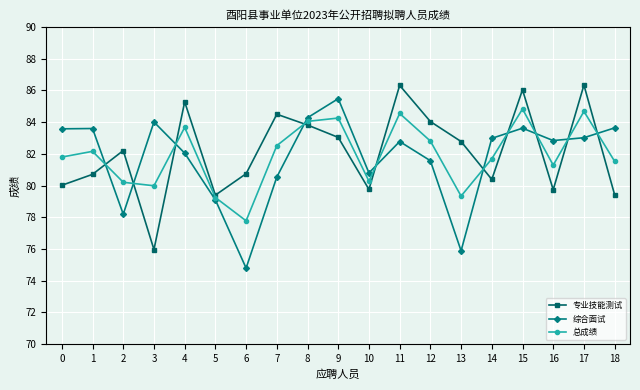

Rank the series at 18 from highest to lowest value.

综合面试, 总成绩, 专业技能测试